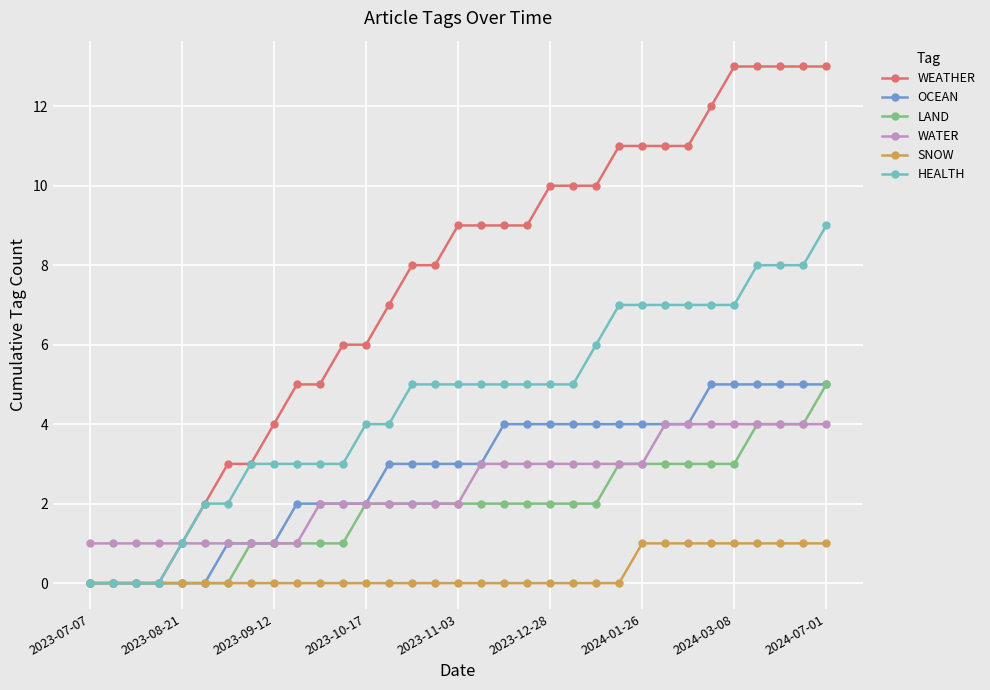

Which series has the largest range (max minus min)?

WEATHER